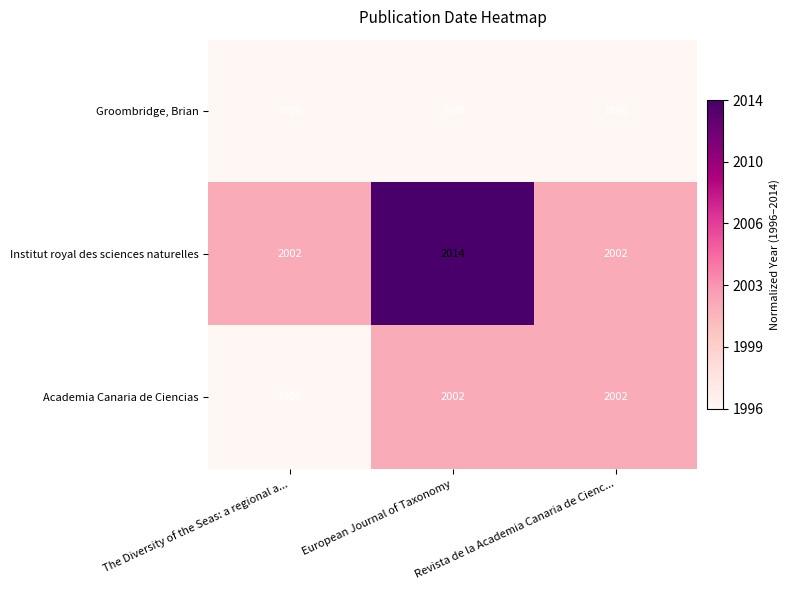

What is the minimum value shown in the chart?

1996